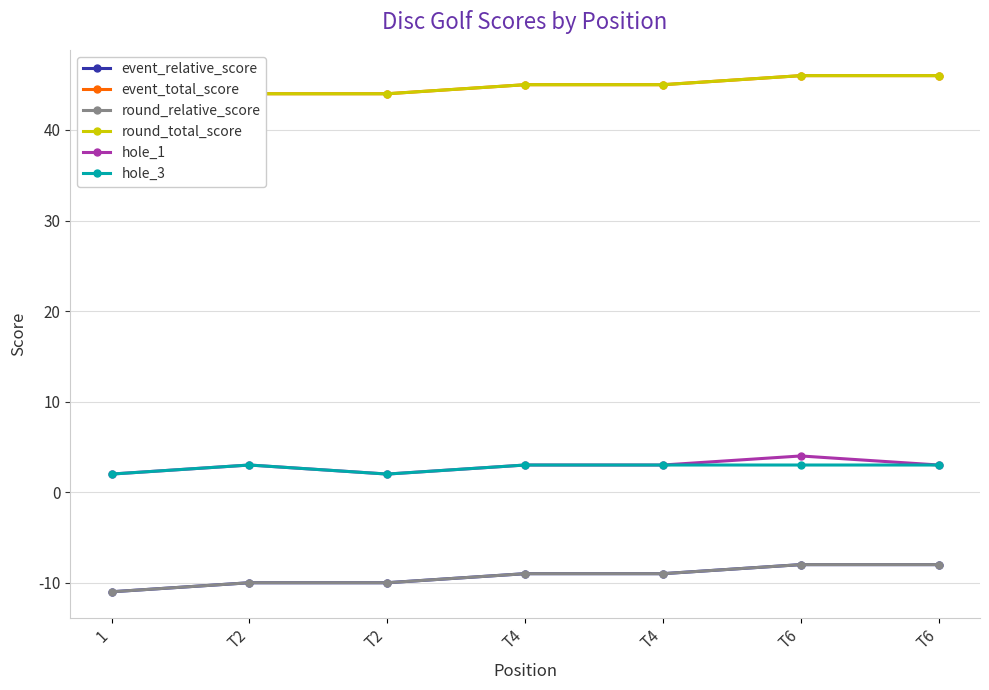

What are all the series names shown in the legend?

event_relative_score, event_total_score, round_relative_score, round_total_score, hole_1, hole_3